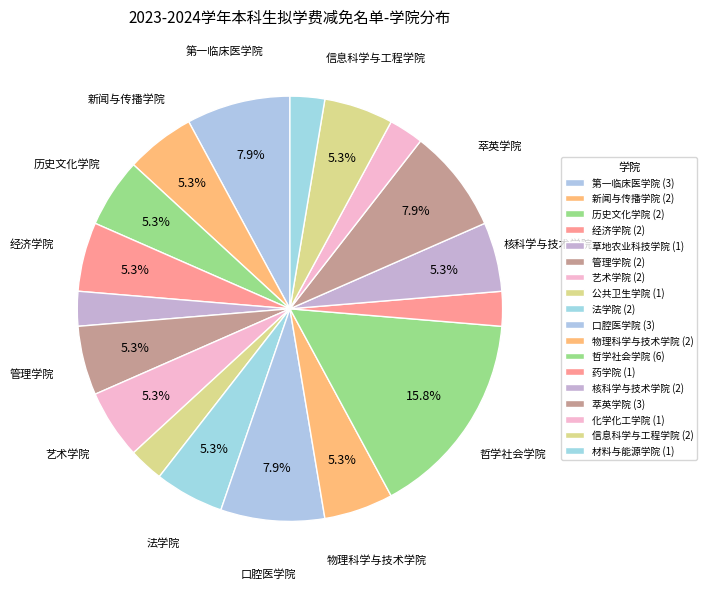

Is it true that 物理科学与技术学院 is 1% of the pie?

False